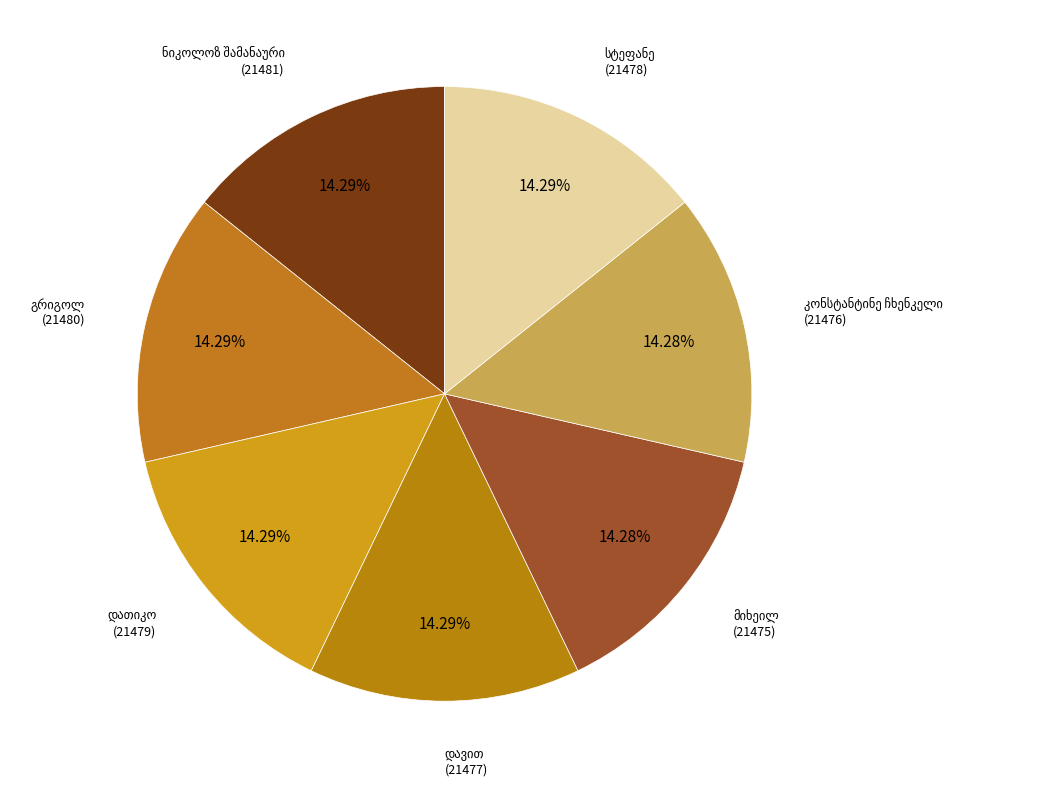

Rank the categories by value from highest to lowest.

ნიკოლოზ შამანაური, გრიგოლ კონსტანტინეს ძე შენგელია, დათიკო სიმონის ძე შეწირული, სტეფანე ზურაბის ძე შენგელია, დავით ექვთიმეს ძე შენგელია, კონსტანტინე ჩხენკელი, მიხეილ ალექსანდრეს ძე შატბერაშვილი